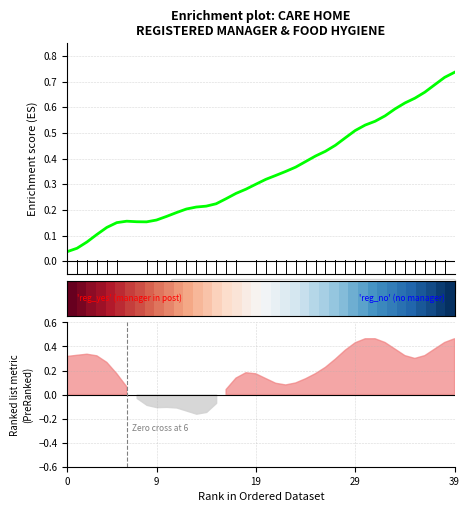

At how many categories does at least one series exceed 0?

40